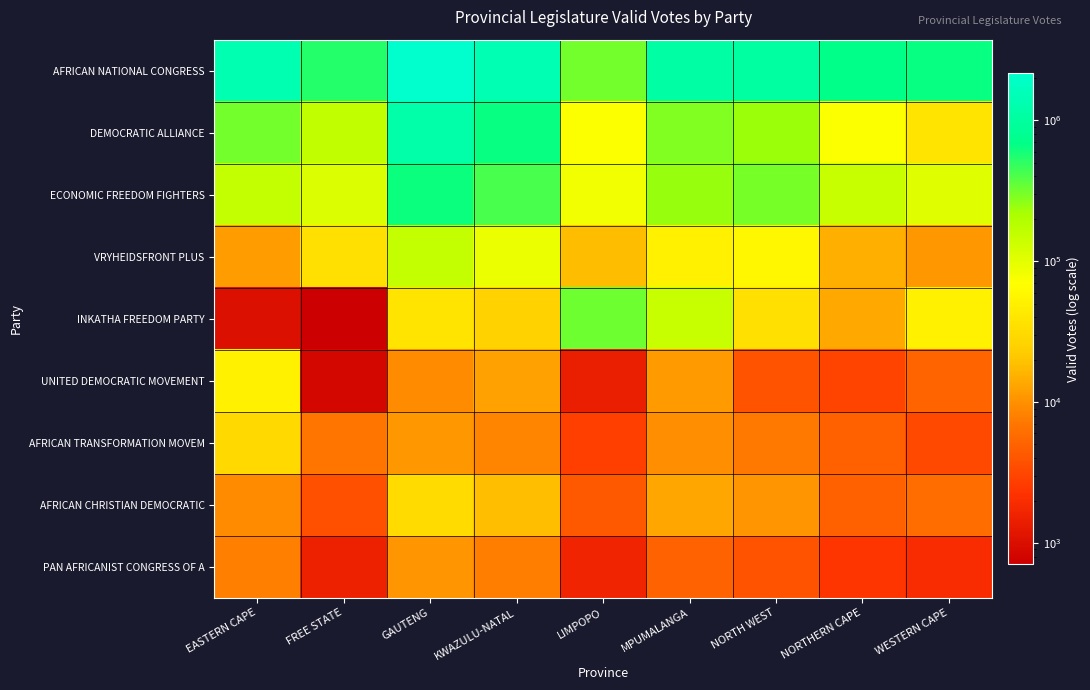

Reading left to right, extract all data points from this chart.

AFRICAN NATIONAL CONGRESS: EASTERN CAPE=1357137	FREE STATE=541535	GAUTENG=2168253	KWAZULU-NATAL=1399345	LIMPOPO=318503	MPUMALANGA=1090584	NORTH WEST=1032717	NORTHERN CAPE=683764	WESTERN CAPE=649764
DEMOCRATIC ALLIANCE: EASTERN CAPE=310538	FREE STATE=155694	GAUTENG=1185743	KWAZULU-NATAL=657779	LIMPOPO=71436	MPUMALANGA=285086	NORTH WEST=234549	NORTHERN CAPE=72631	WESTERN CAPE=38769
ECONOMIC FREEDOM FIGHTERS: EASTERN CAPE=154821	FREE STATE=111427	GAUTENG=634387	KWAZULU-NATAL=420543	LIMPOPO=82583	MPUMALANGA=245064	NORTH WEST=305008	NORTHERN CAPE=142712	WESTERN CAPE=105349
VRYHEIDSFRONT PLUS: EASTERN CAPE=11548	FREE STATE=35031	GAUTENG=153844	KWAZULU-NATAL=89994	LIMPOPO=18290	MPUMALANGA=50286	NORTH WEST=58720	NORTHERN CAPE=14989	WESTERN CAPE=10897
INKATHA FREEDOM PARTY: EASTERN CAPE=1028	FREE STATE=705	GAUTENG=38263	KWAZULU-NATAL=25510	LIMPOPO=321067	MPUMALANGA=145283	NORTH WEST=35481	NORTHERN CAPE=13718	WESTERN CAPE=50613
UNITED DEMOCRATIC MOVEMENT: EASTERN CAPE=51233	FREE STATE=826	GAUTENG=9267	KWAZULU-NATAL=12478	LIMPOPO=1423	MPUMALANGA=11297	NORTH WEST=3893	NORTHERN CAPE=3019	WESTERN CAPE=5098
AFRICAN TRANSFORMATION MOVEM: EASTERN CAPE=30082	FREE STATE=6897	GAUTENG=10861	KWAZULU-NATAL=8436	LIMPOPO=2786	MPUMALANGA=9754	NORTH WEST=7329	NORTHERN CAPE=4867	WESTERN CAPE=3201
AFRICAN CHRISTIAN DEMOCRATIC: EASTERN CAPE=9249	FREE STATE=3697	GAUTENG=30605	KWAZULU-NATAL=18632	LIMPOPO=4267	MPUMALANGA=13285	NORTH WEST=10534	NORTHERN CAPE=4789	WESTERN CAPE=6012
PAN AFRICANIST CONGRESS OF A: EASTERN CAPE=8009	FREE STATE=1513	GAUTENG=10534	KWAZULU-NATAL=7823	LIMPOPO=1634	MPUMALANGA=4952	NORTH WEST=3871	NORTHERN CAPE=2394	WESTERN CAPE=1978